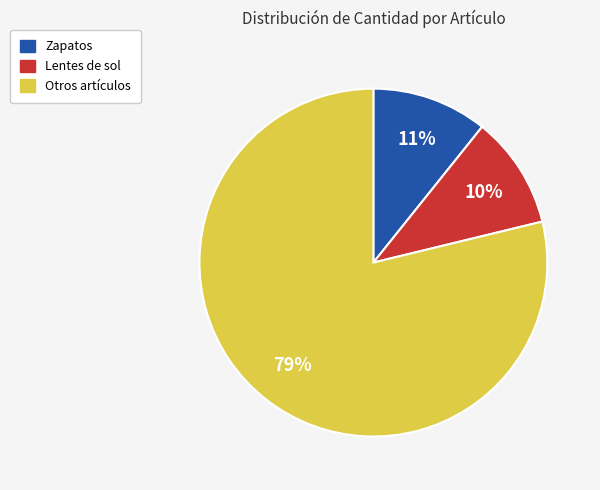

Is there a majority slice in this chart?

Yes